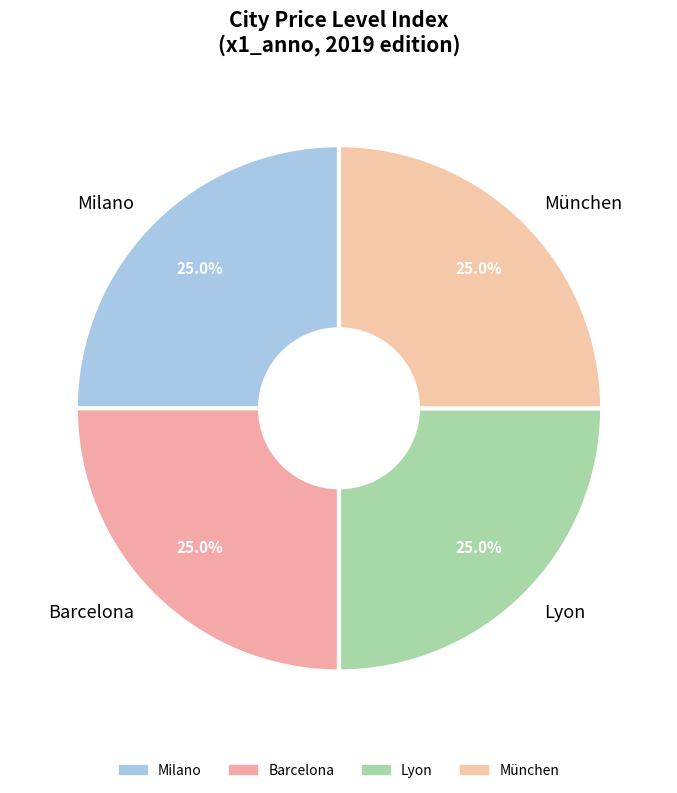

How many segments does this pie chart have?

4